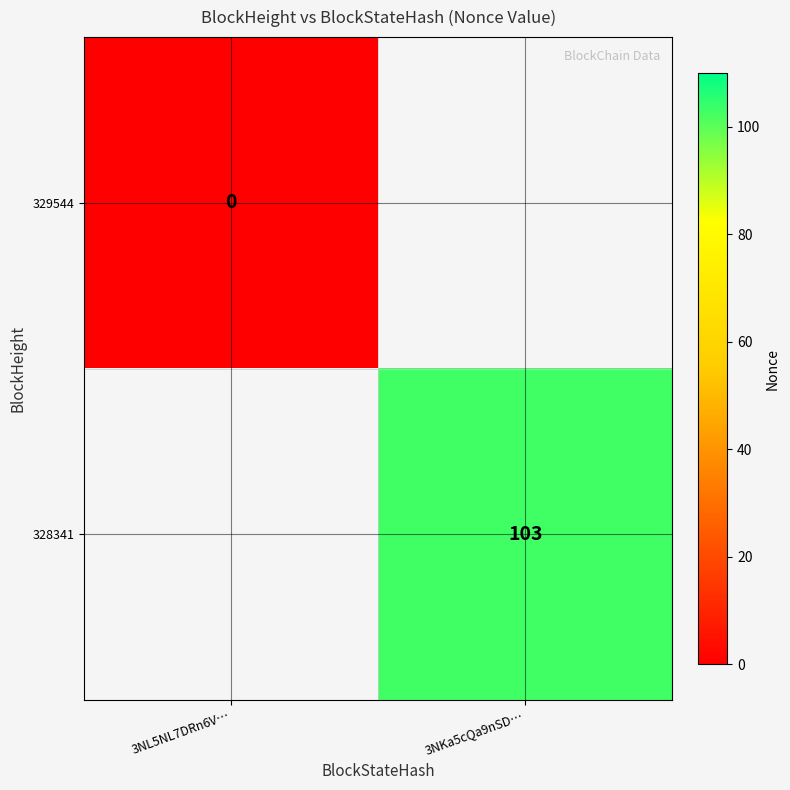

How many distinct data groups are displayed?

2